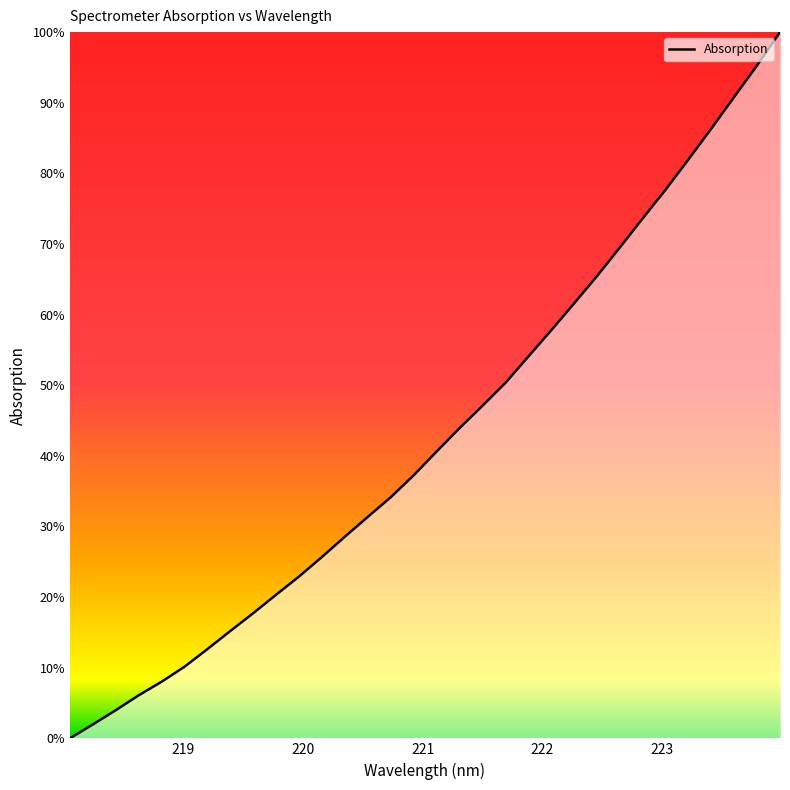

What is the greatest value displayed?

100.0